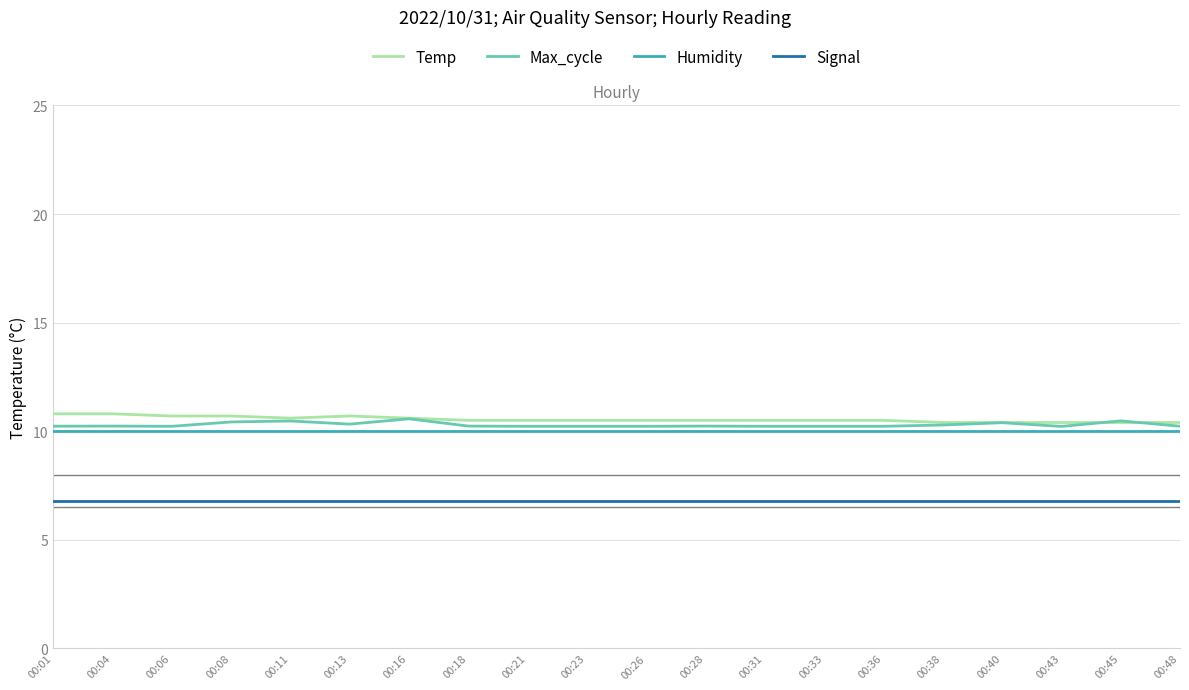

What is the total value across all series at 00:40?

37.6